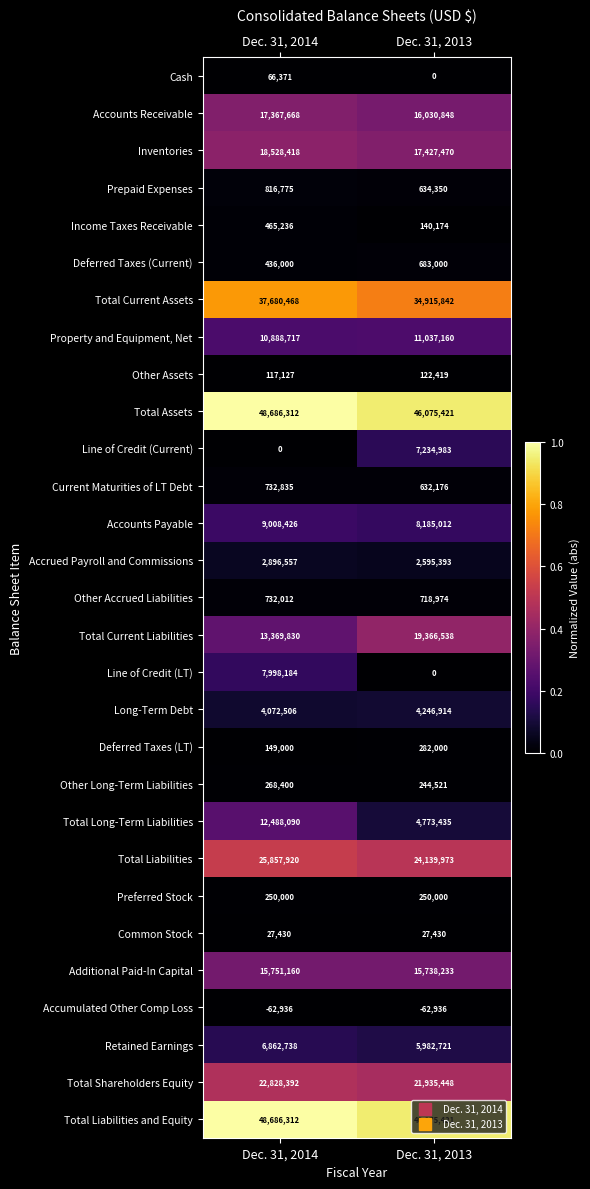

True or false: Preferred Stock has a value of 54437 at Dec. 31, 2014.

False